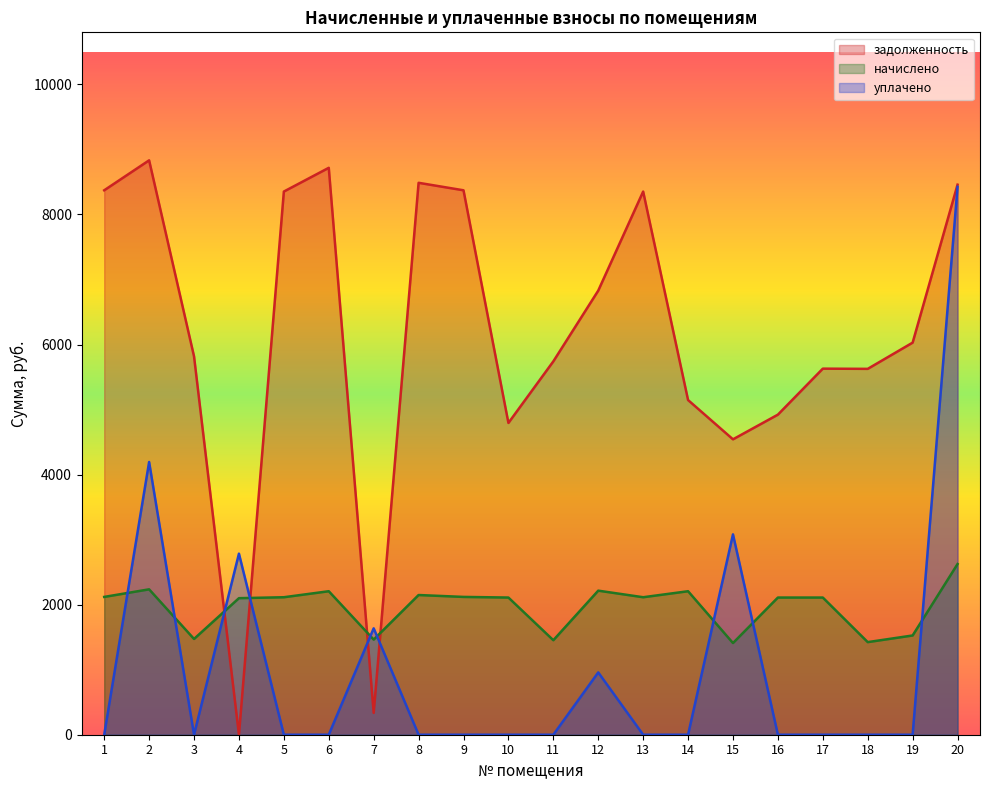

What is the difference between the second highest and minimum values in the начислено series?

826.2